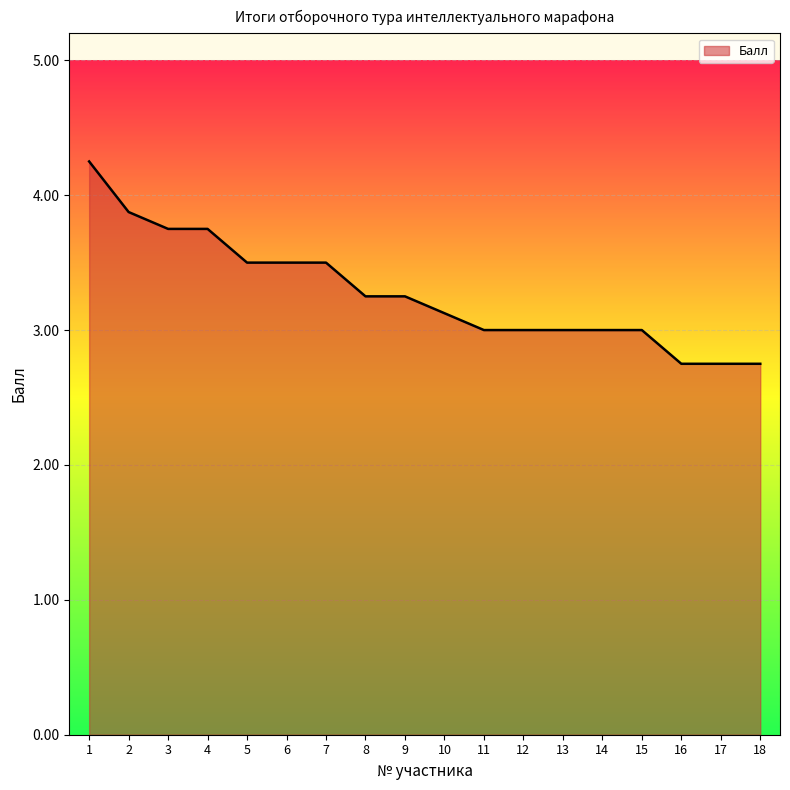

What is the smallest value displayed?

2.8